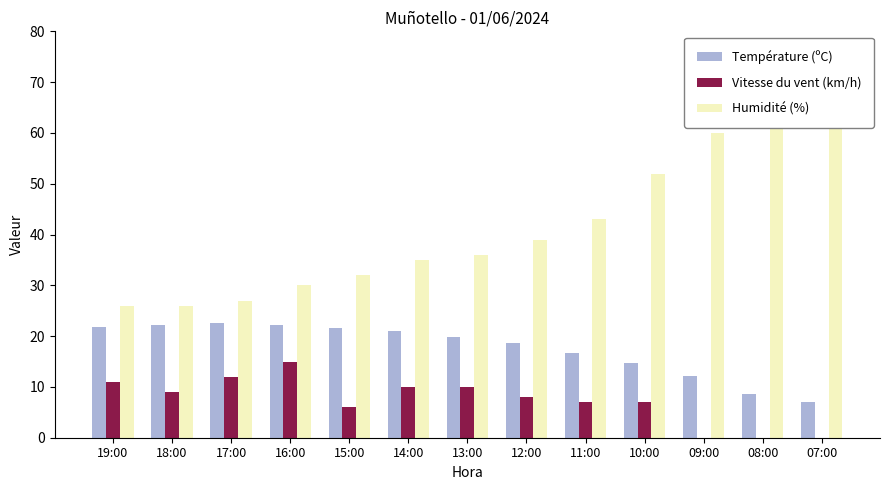

How many categories are shown in the chart?

13